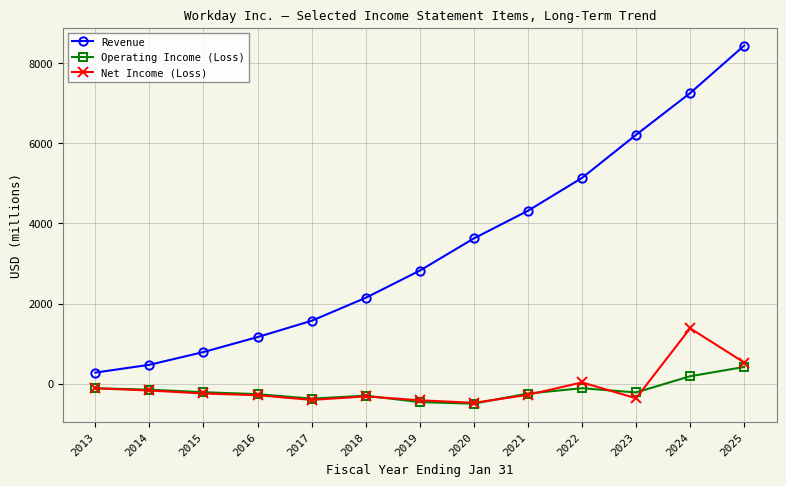

Count the number of data series in this chart.

3